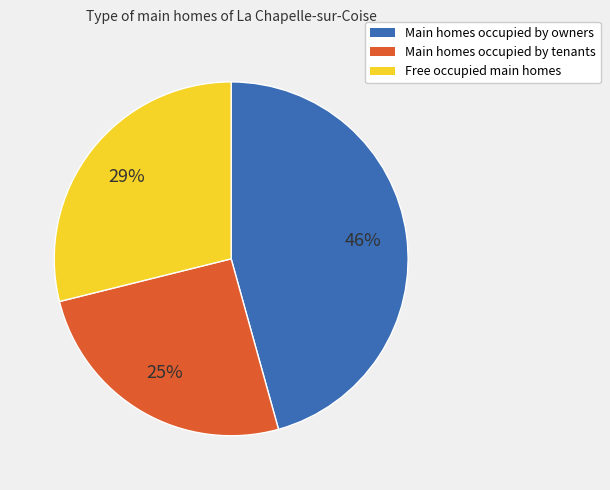

Does any single category account for the majority?

No